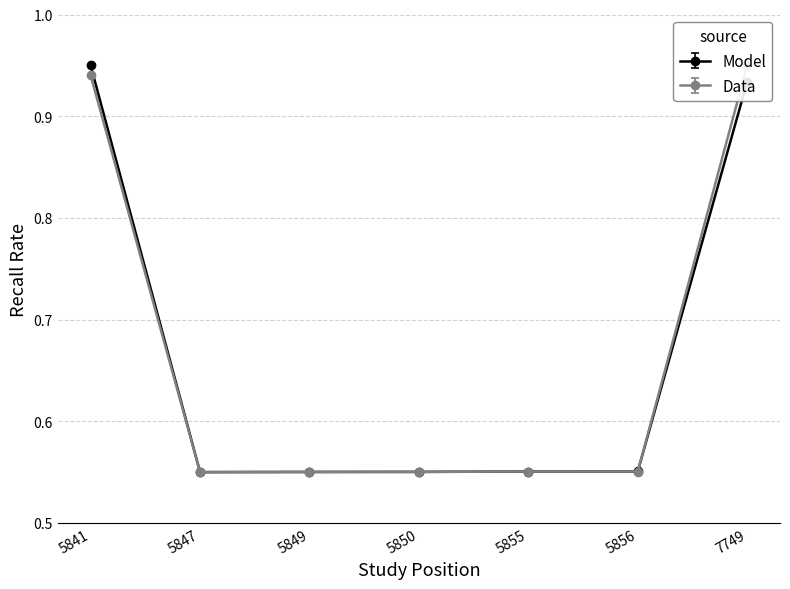

Reading left to right, extract all data points from this chart.

Model: 5841=1.0	5847=0.6	5849=0.6	5850=0.6	5855=0.6	5856=0.6	7749=0.9
Data: 5841=0.9	5847=0.6	5849=0.6	5850=0.6	5855=0.6	5856=0.6	7749=1.0